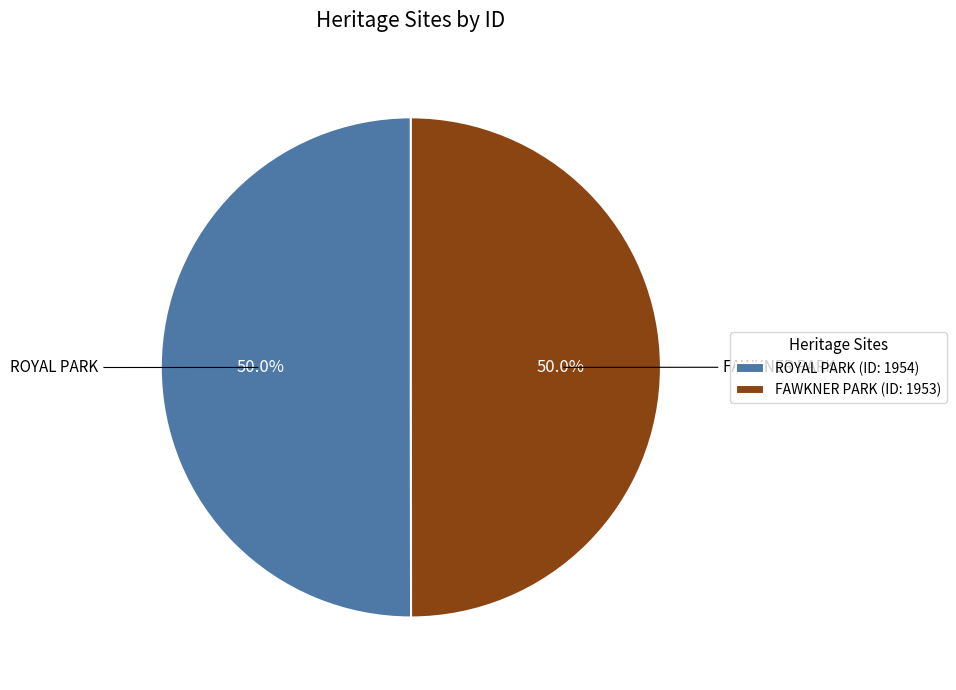

How many segments does this pie chart have?

2